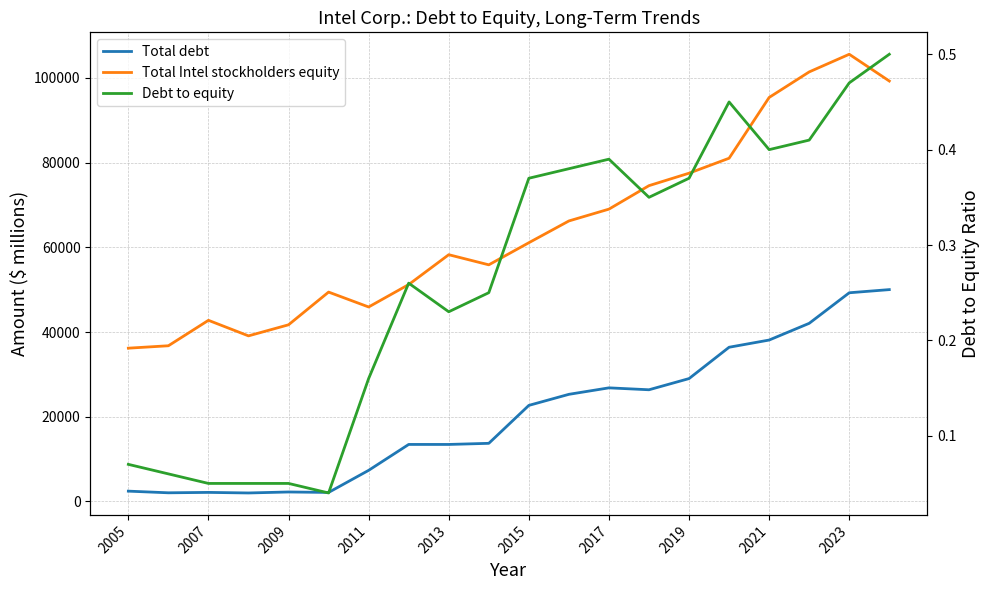

What is the approximate value of Total debt at 2019?

29001.0